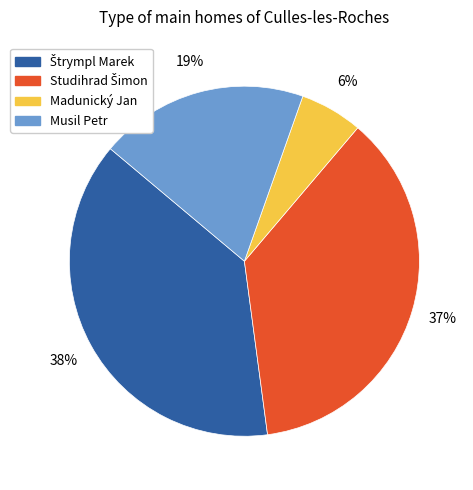

What percentage is the Musil Petr slice, to the nearest percent?

19%